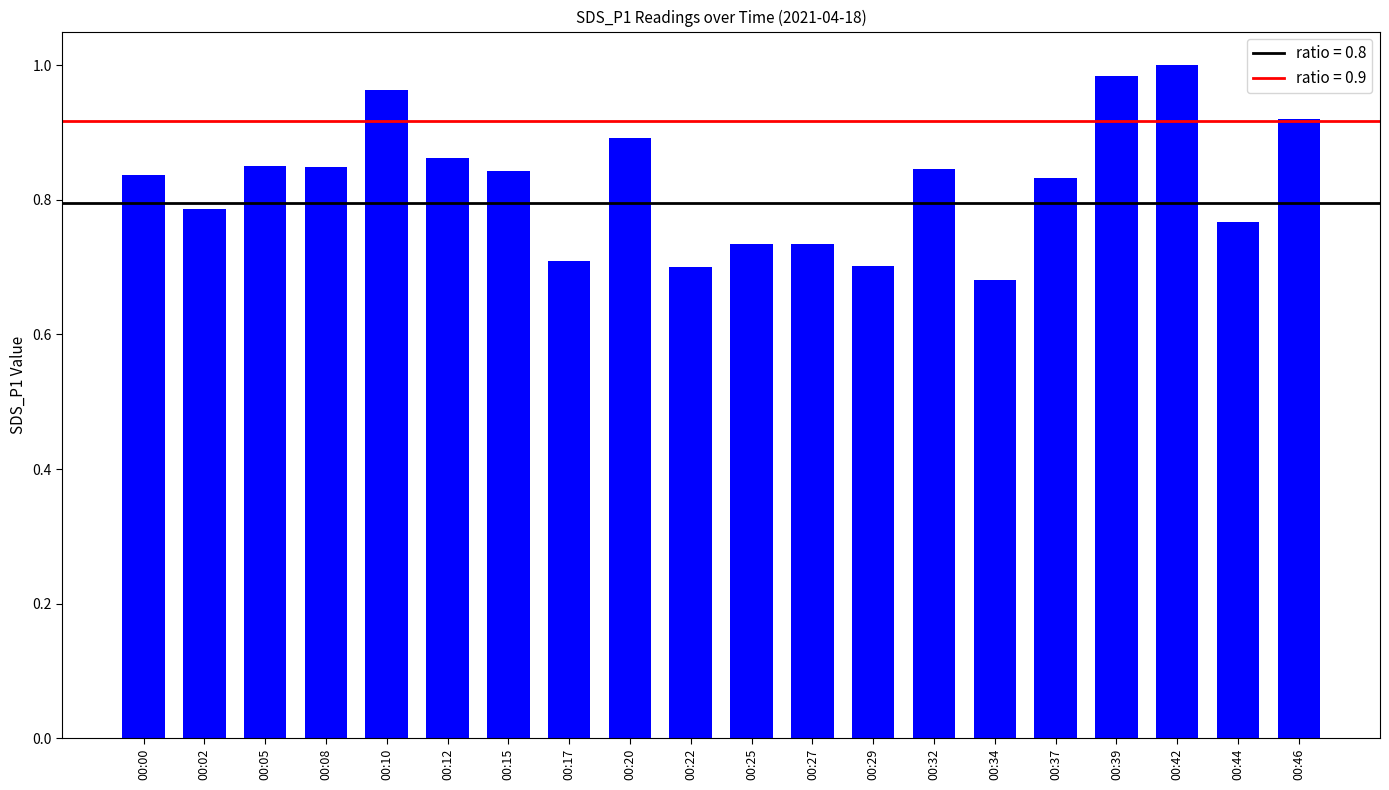

True or false: the data shows 1.2 at 00:05.

False